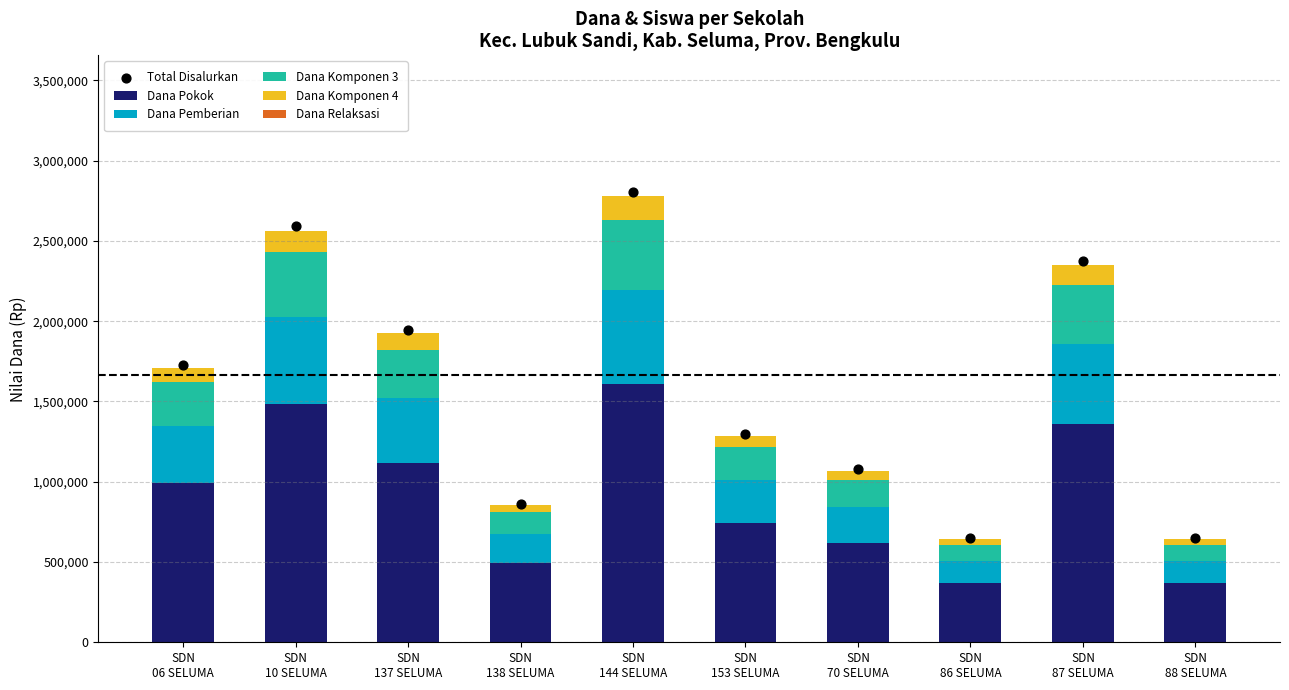

What is the total value across all series at SDN
137 SELUMA?

3866737.5